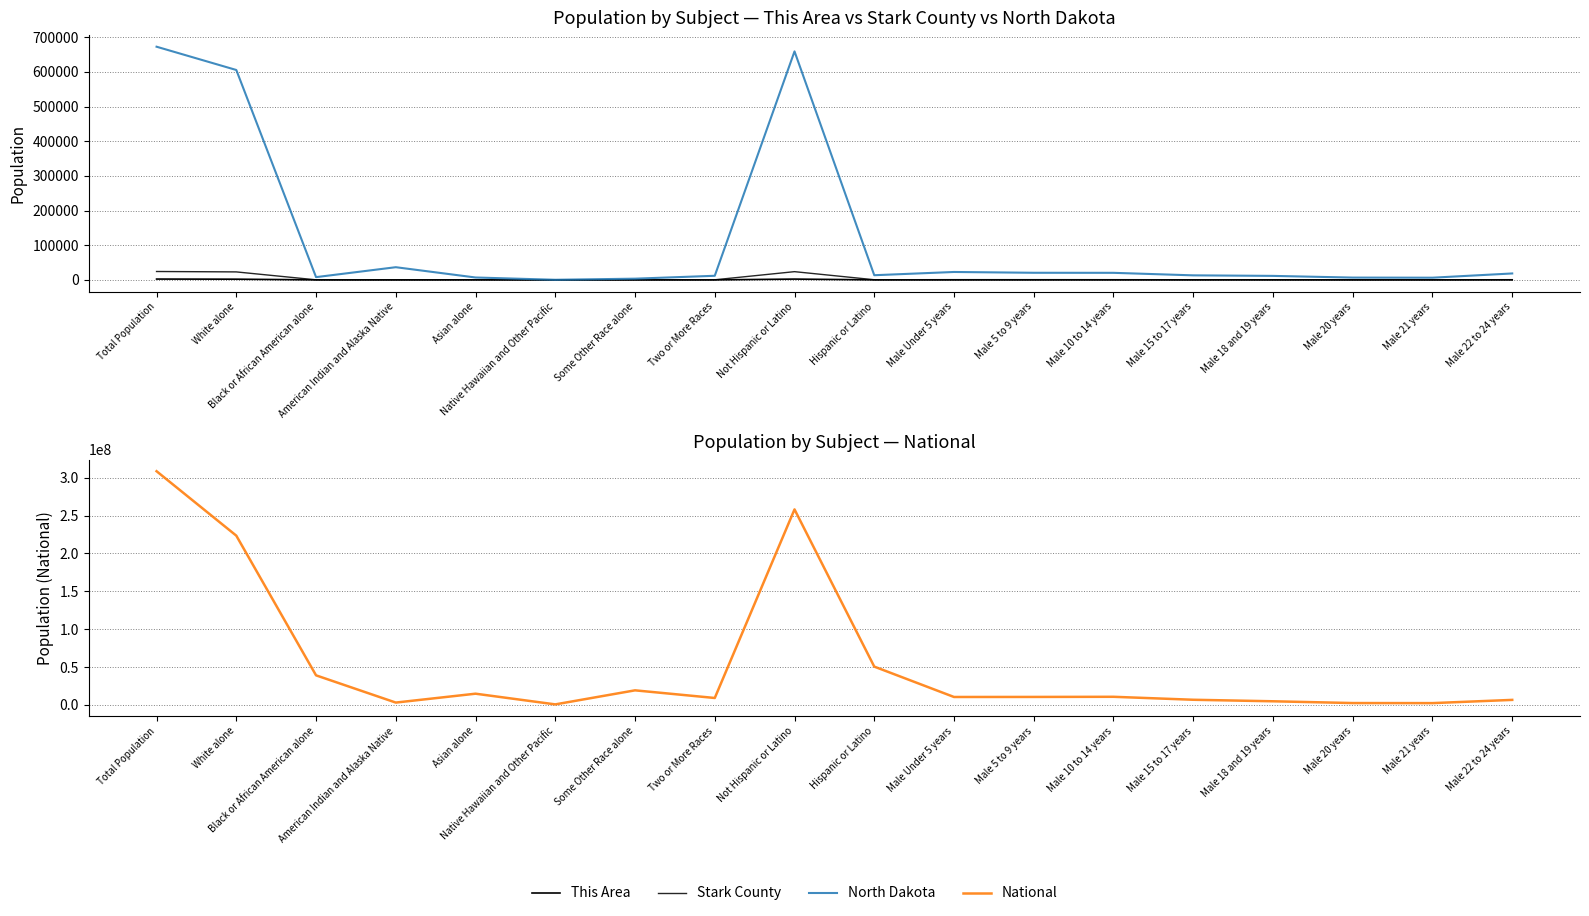

What is the value of the North Dakota point at the 6th from the left?

320